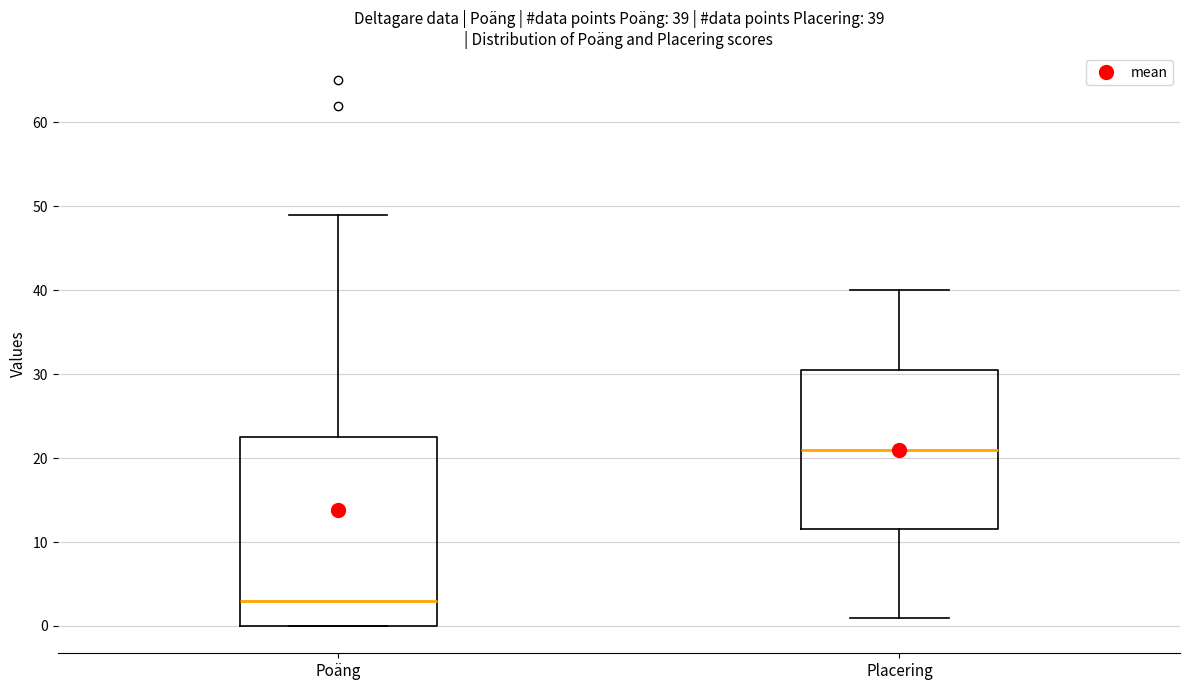

Comparing the boxes themselves (not the whiskers), which one is the tallest?

Poäng